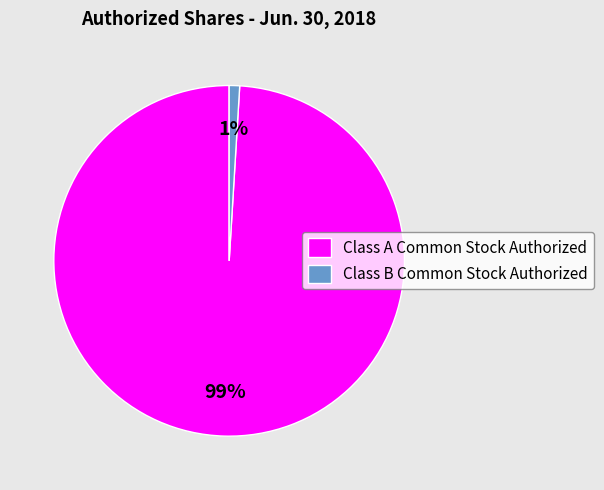

Count the number of slices in the pie.

2